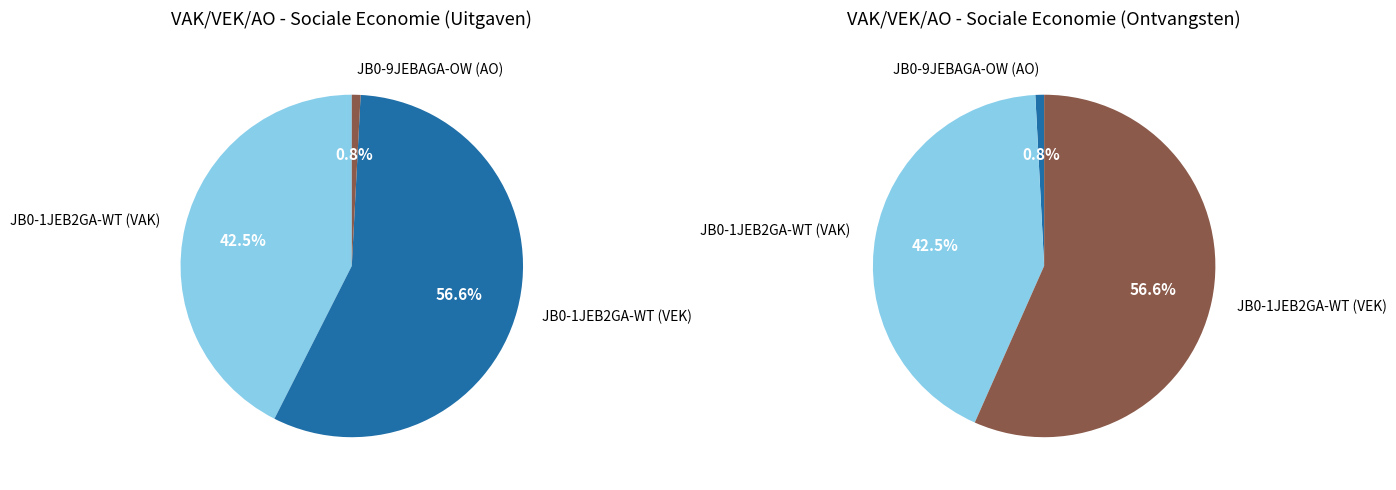

What is the largest slice in the pie chart?

JB0-1JEB2GA-WT